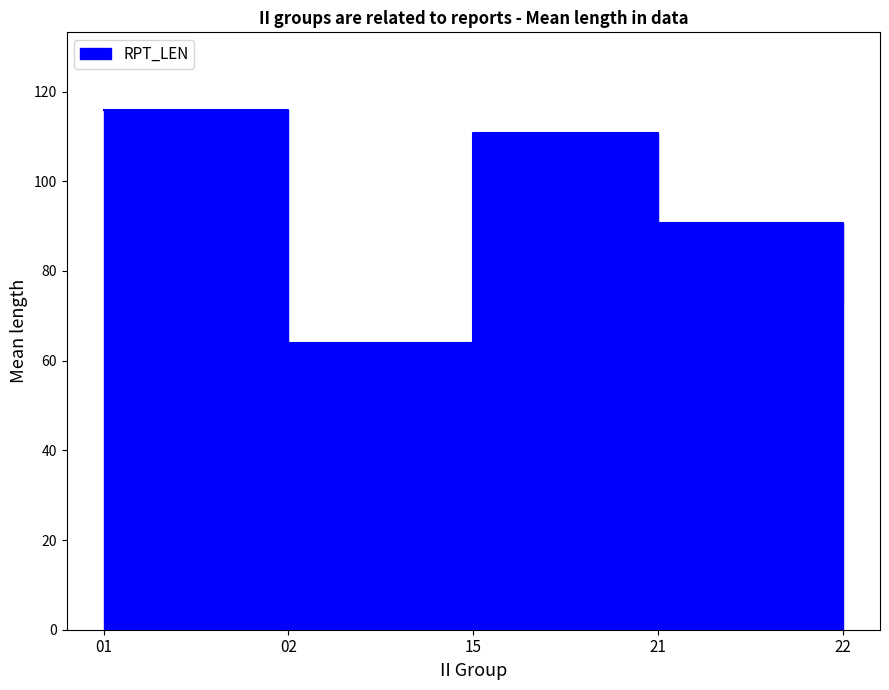

Is it true that the value at 15 is 125?

False